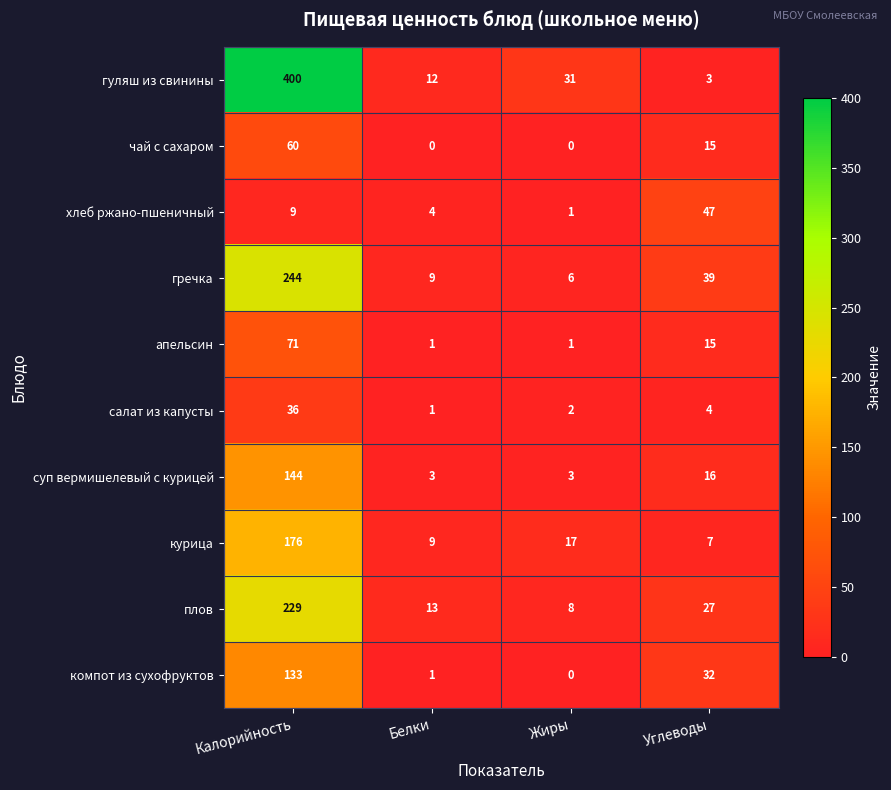

Rank the series by their maximum value, from lowest to highest.

салат из капусты, хлеб ржано-пшеничный, чай с сахаром, апельсин, компот из сухофруктов, суп вермишелевый с курицей, курица, плов, гречка, гуляш из свинины